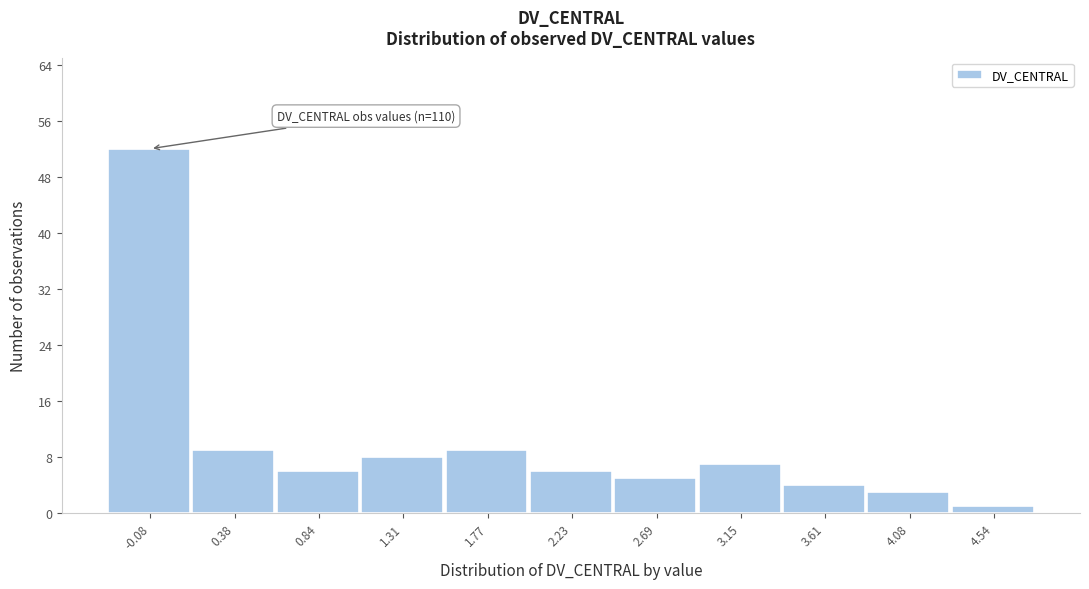

Reading right to left, extract all data points from this chart.

4.54=1	4.08=3	3.61=4	3.15=7	2.69=5	2.23=6	1.77=9	1.31=8	0.84=6	0.38=9	-0.08=52